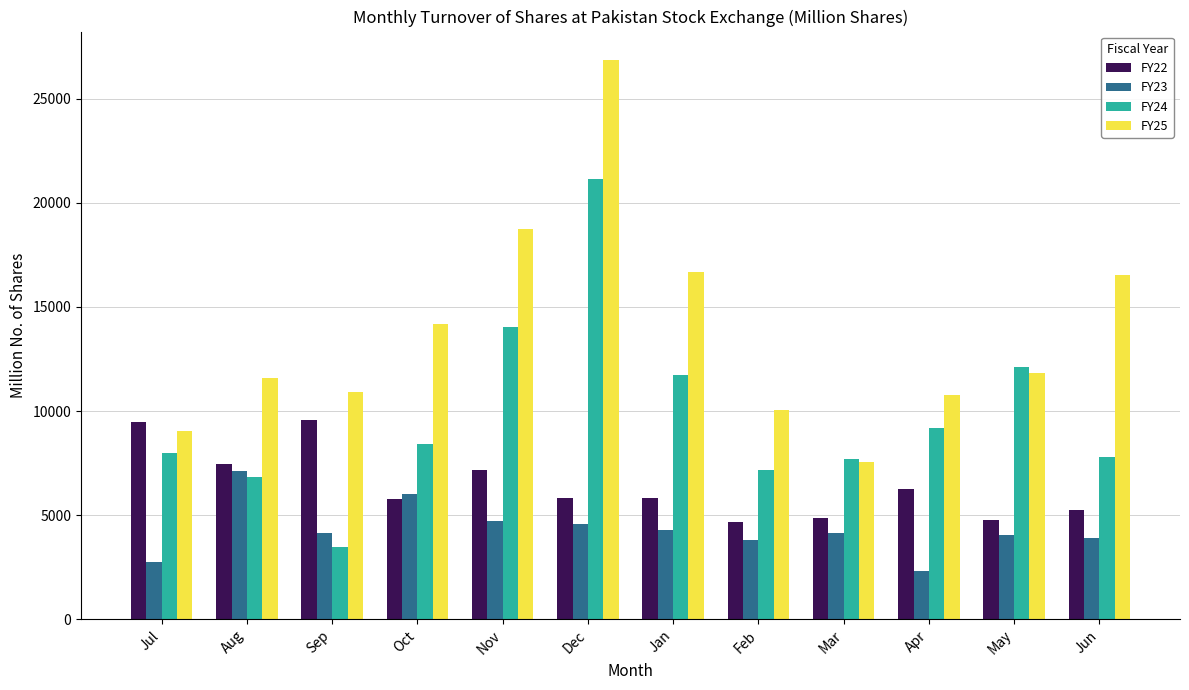

Where does the FY22 series first go above 5844?

Jul